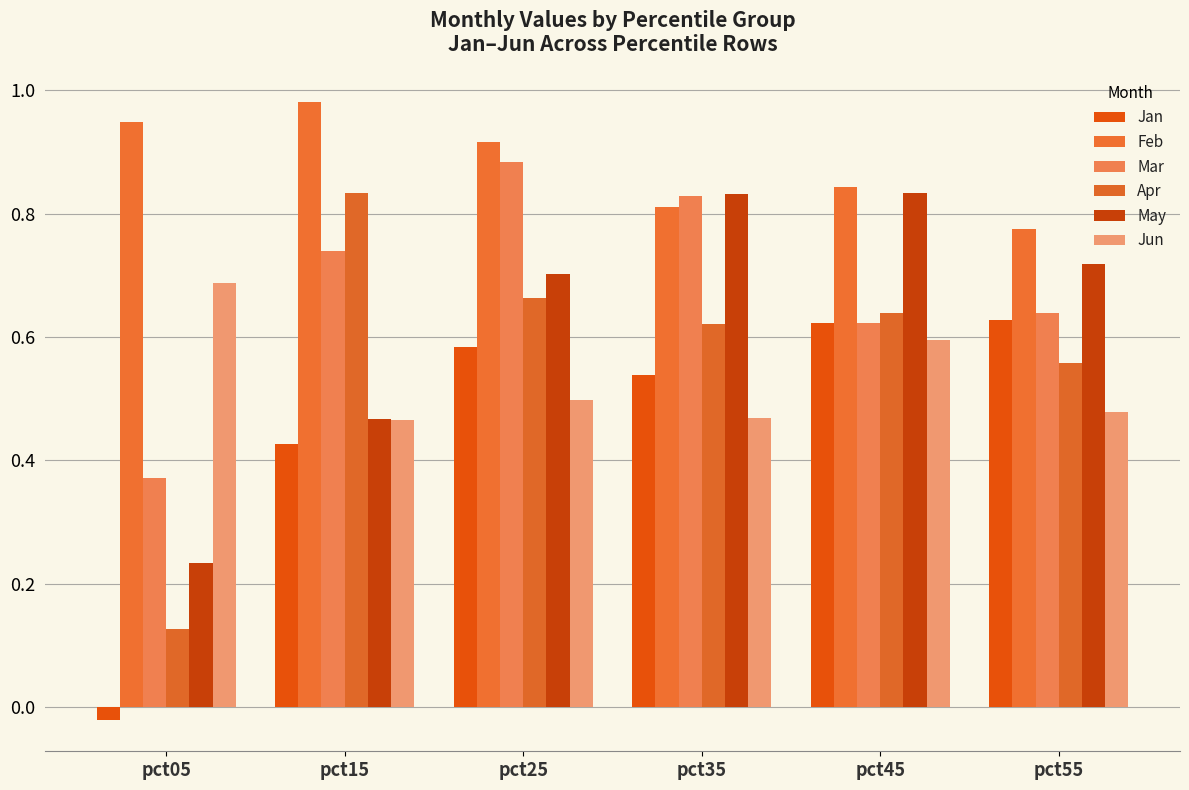

The Apr series shows 0.3 at pct35. True or false?

False